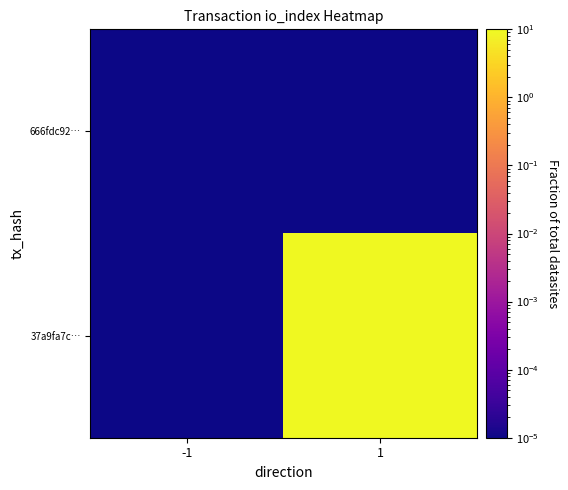

At how many categories does at least one series exceed 3?

1